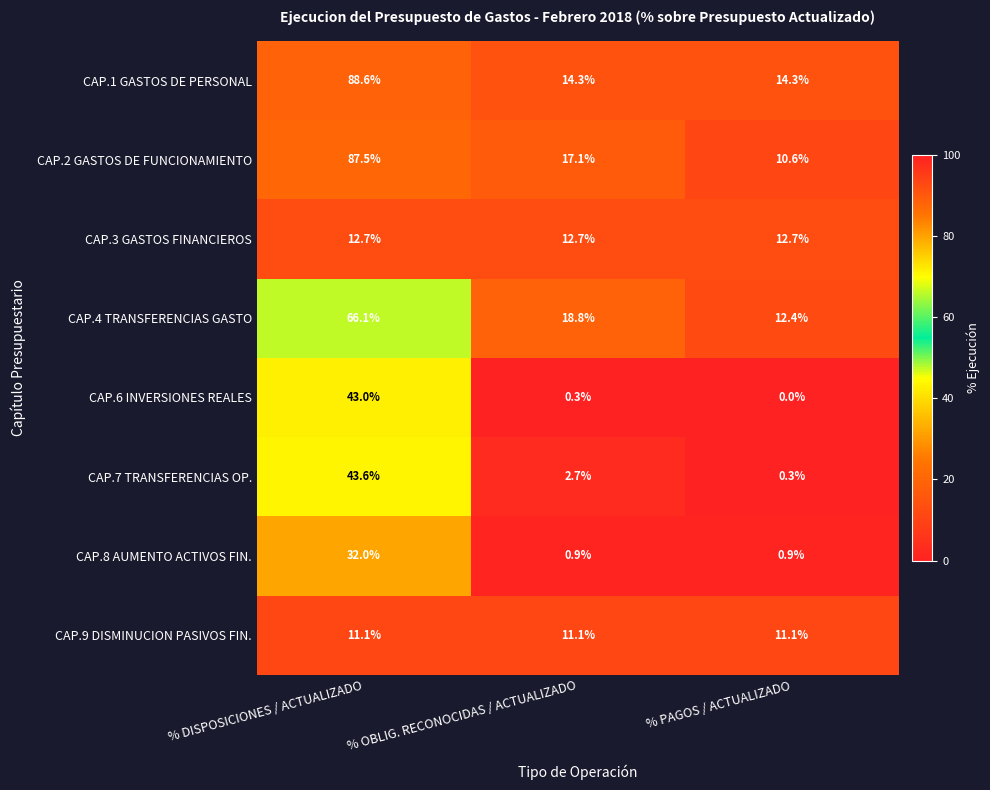

Rank the series by their maximum value, from lowest to highest.

CAP.9 DISMINUCION PASIVOS FIN., CAP.3 GASTOS FINANCIEROS, CAP.8 AUMENTO ACTIVOS FIN., CAP.6 INVERSIONES REALES, CAP.7 TRANSFERENCIAS OP., CAP.4 TRANSFERENCIAS GASTO, CAP.2 GASTOS DE FUNCIONAMIENTO, CAP.1 GASTOS DE PERSONAL